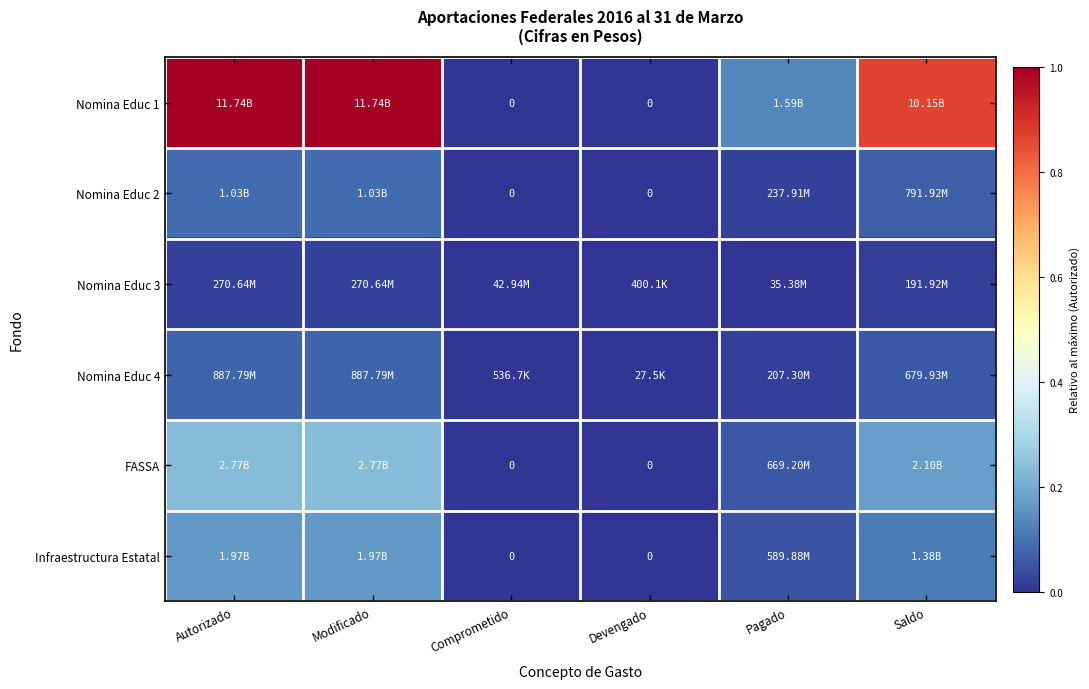

At Comprometido, list the series in order from largest to smallest.

Nomina Educ 3, Nomina Educ 4, Nomina Educ 1, Nomina Educ 2, FASSA, Infraestructura Estatal